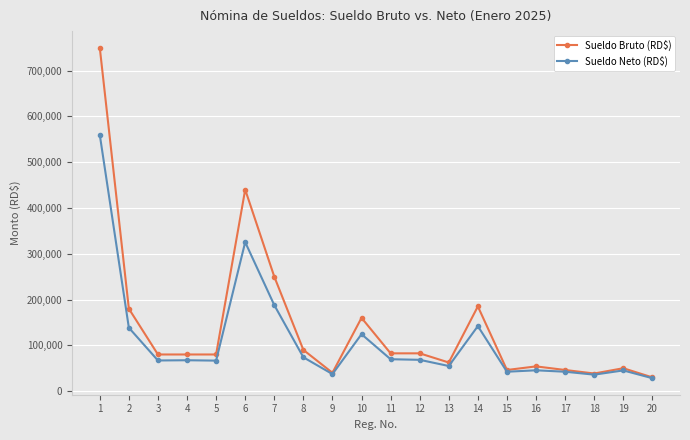

List the series in order of their peak value, lowest first.

Sueldo Neto (RD$), Sueldo Bruto (RD$)